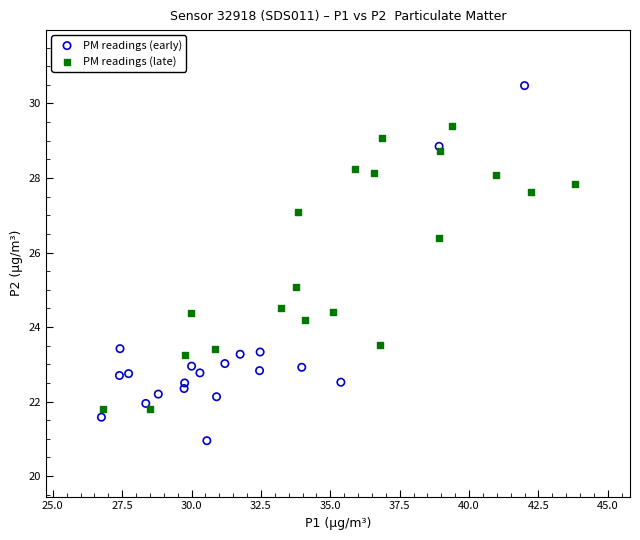

What are all the series names shown in the legend?

PM readings (early), PM readings (late)